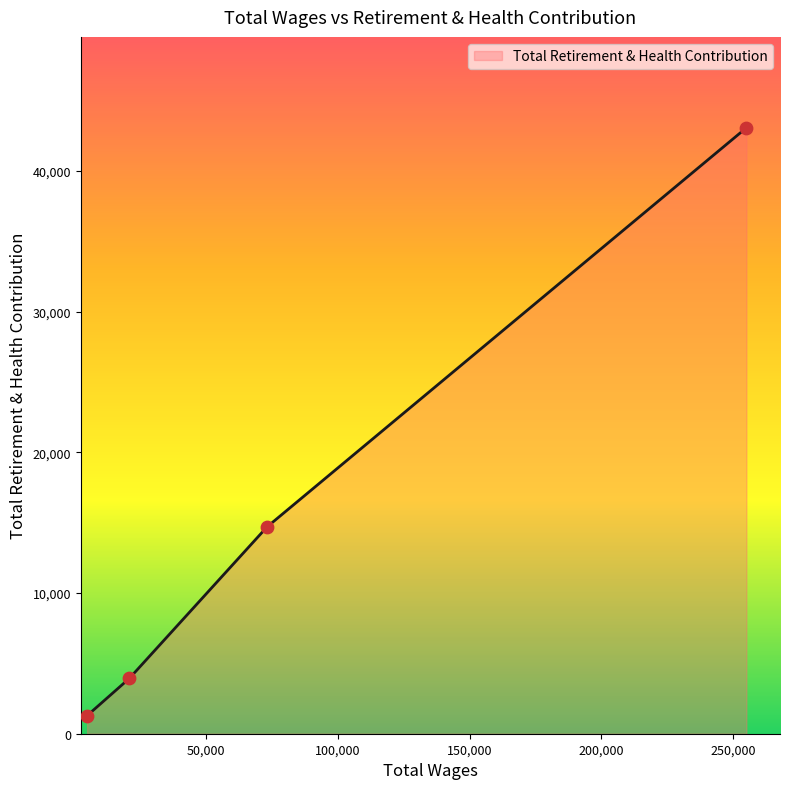

What is the smallest value displayed?

1283